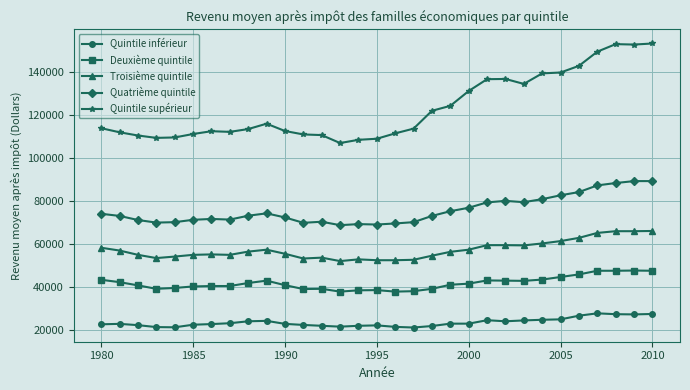

List the series in order of their peak value, highest first.

Quintile supérieur, Quatrième quintile, Troisième quintile, Deuxième quintile, Quintile inférieur